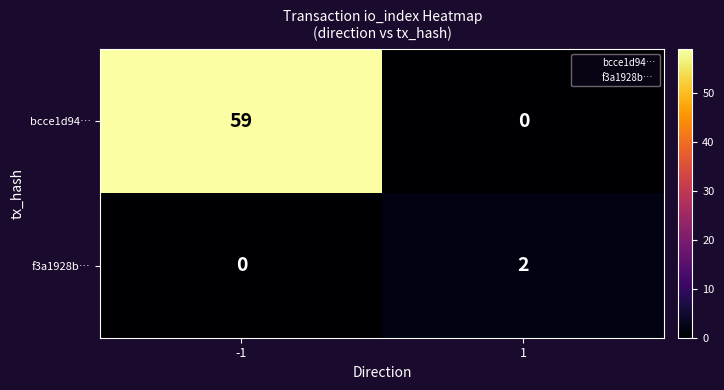

What is the greatest value displayed?

59